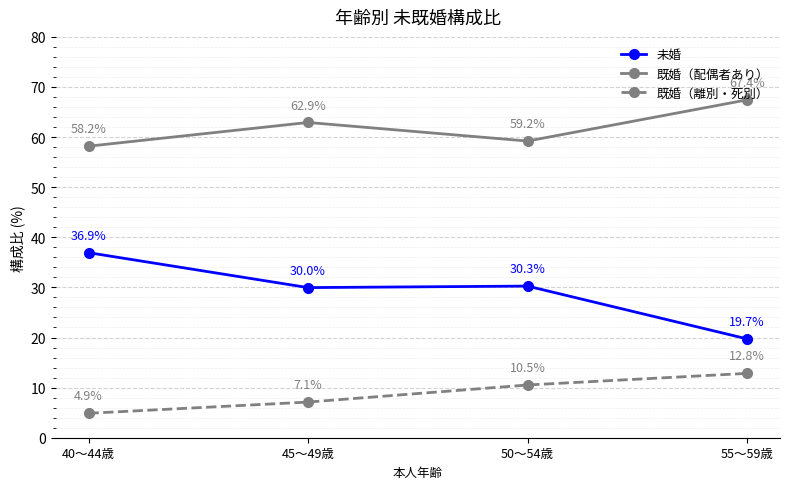

True or false: 未婚 has more than 0 interior local peaks.

True